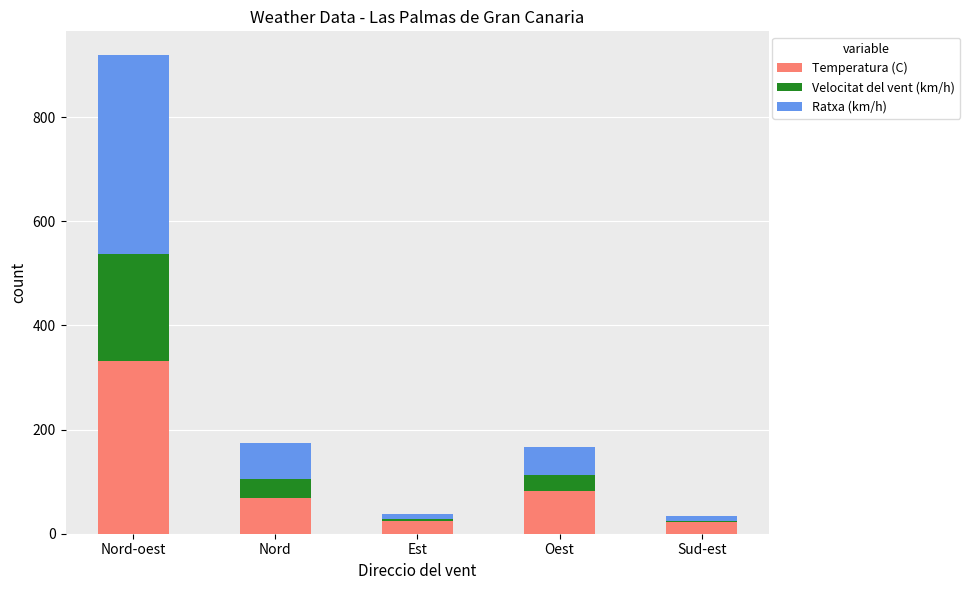

Which category has the highest value in the Temperatura (C) series?

Nord-oest